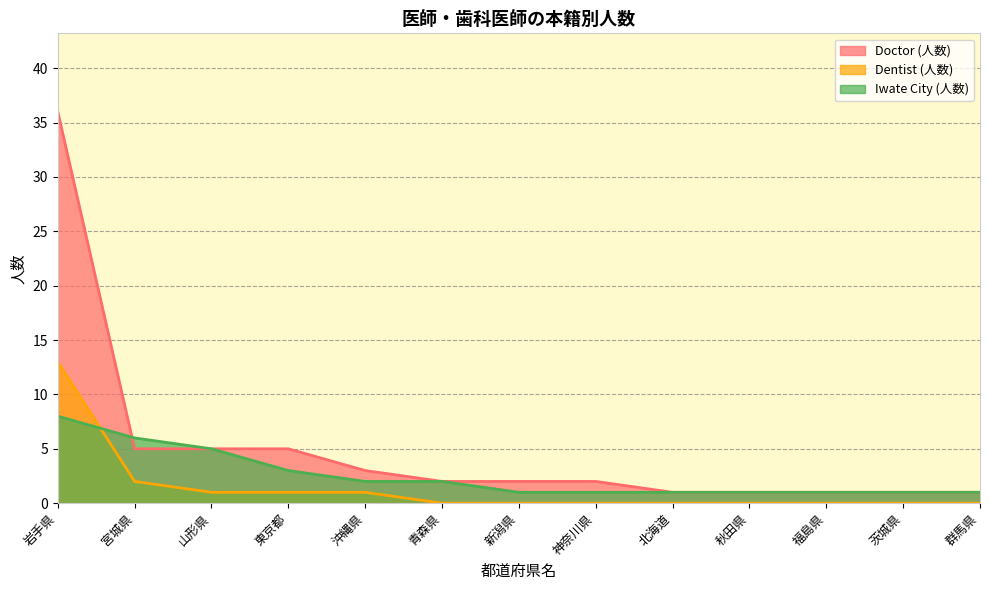

What is the sum of all Dentist (人数) values?

18